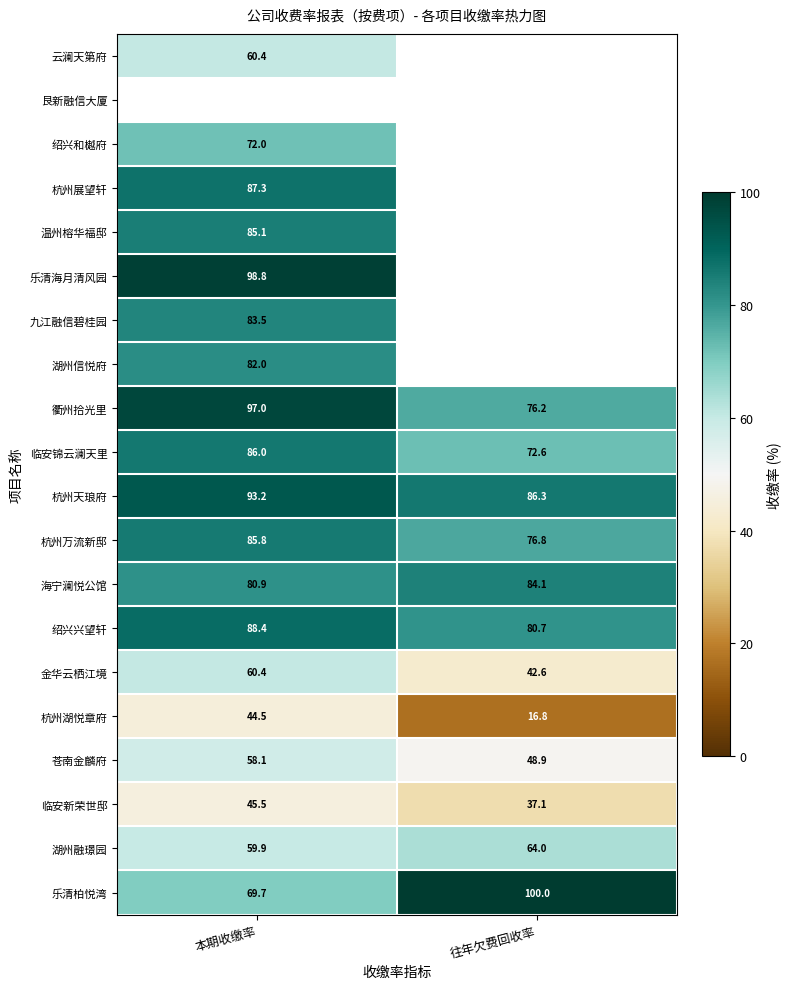

How many data points in 临安新荣世邸 are less than 45?

1